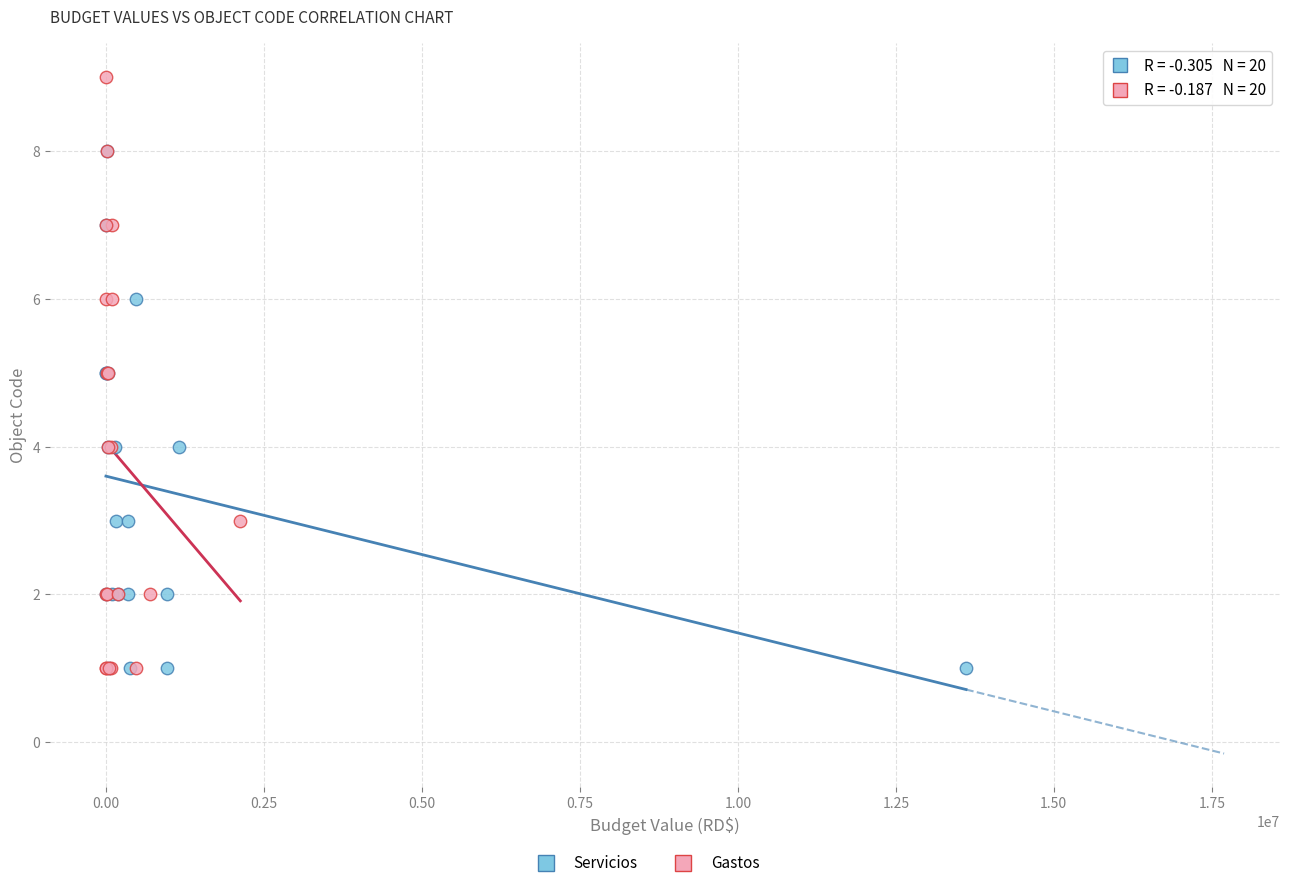

Which series contains the highest Y value?

Gastos